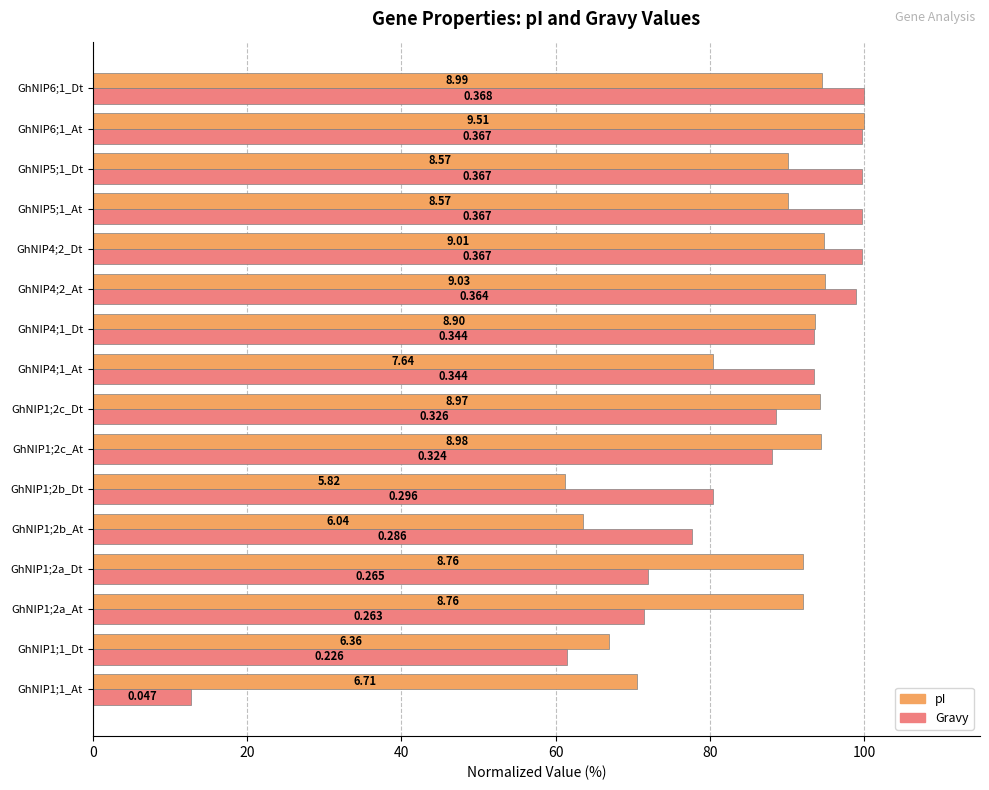

What is the lowest value of the Gravy series?

12.8